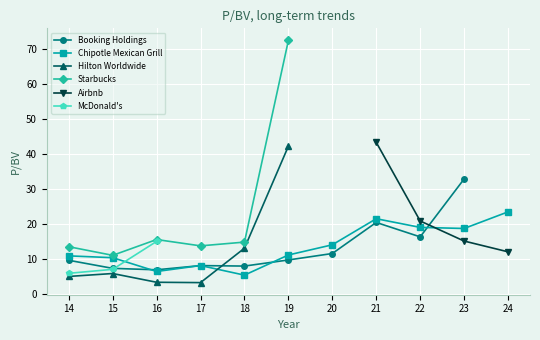

The value of Booking Holdings at 2023-02-09 is 11.5. True or false?

False